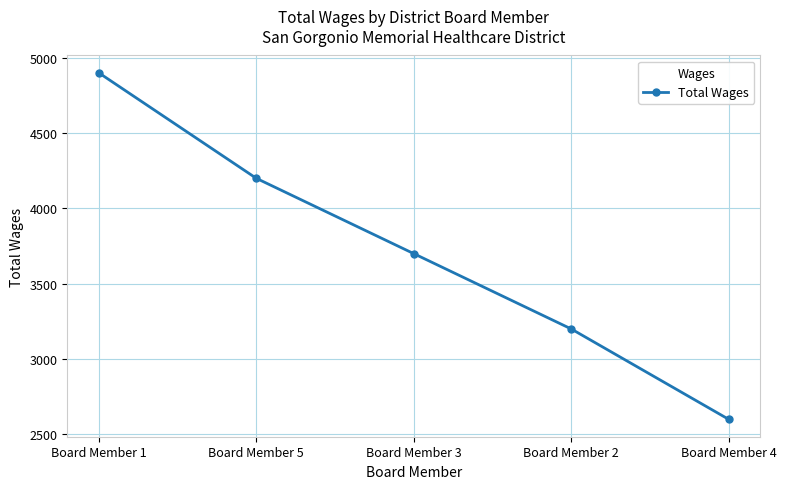

What is the sum of all values?

18600